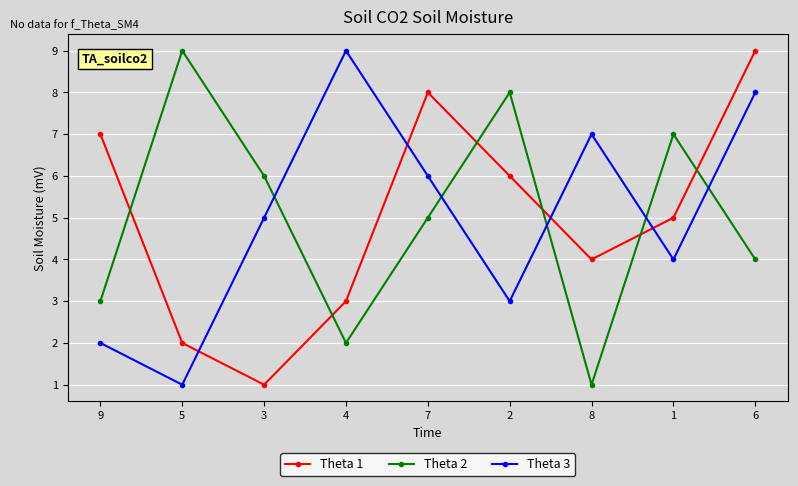

At which label does Theta 1 reach its peak?

6